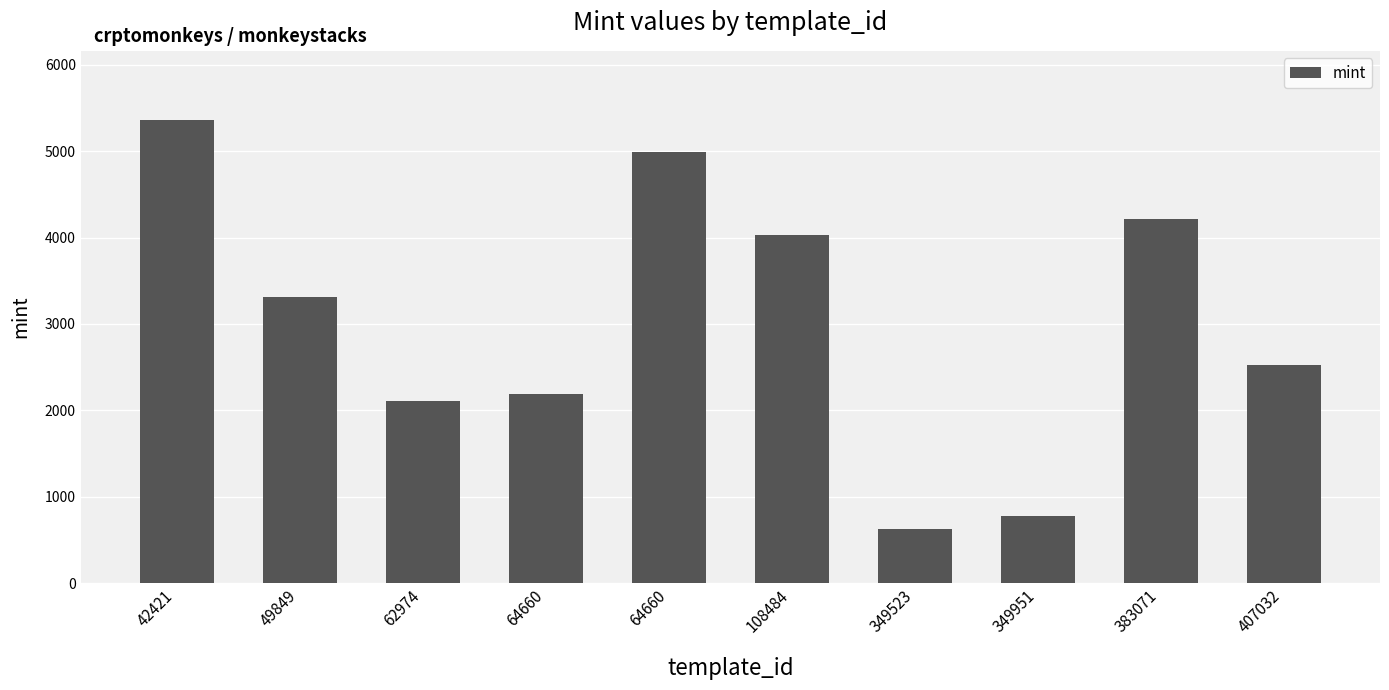

At which label is the value closest to 2990?

49849